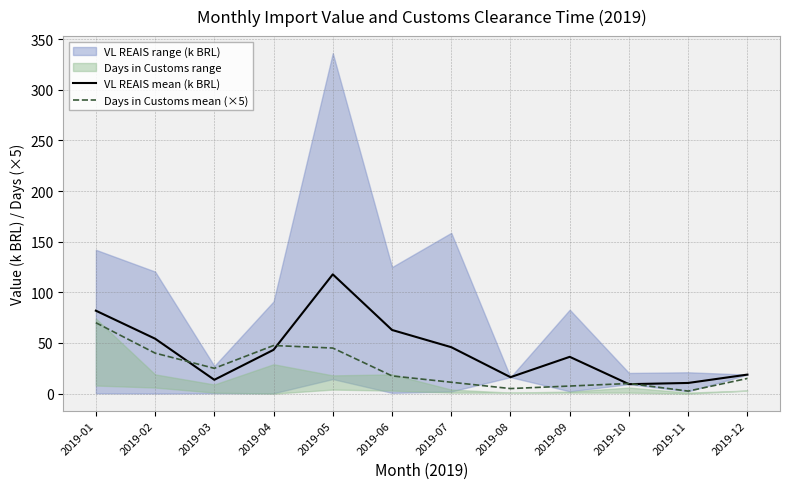

How many categories are shown in the chart?

12